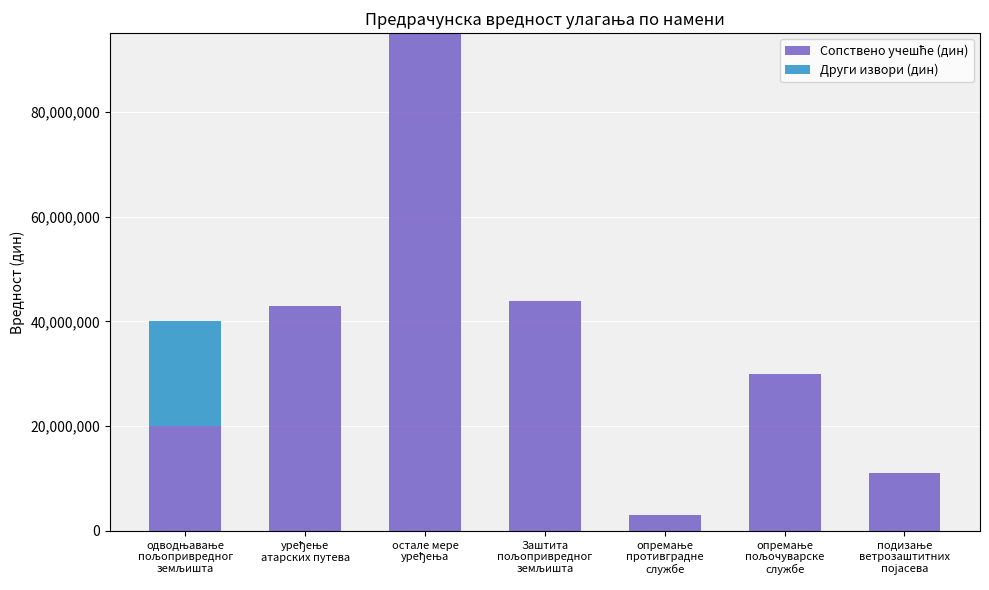

How many series are shown in this chart?

2